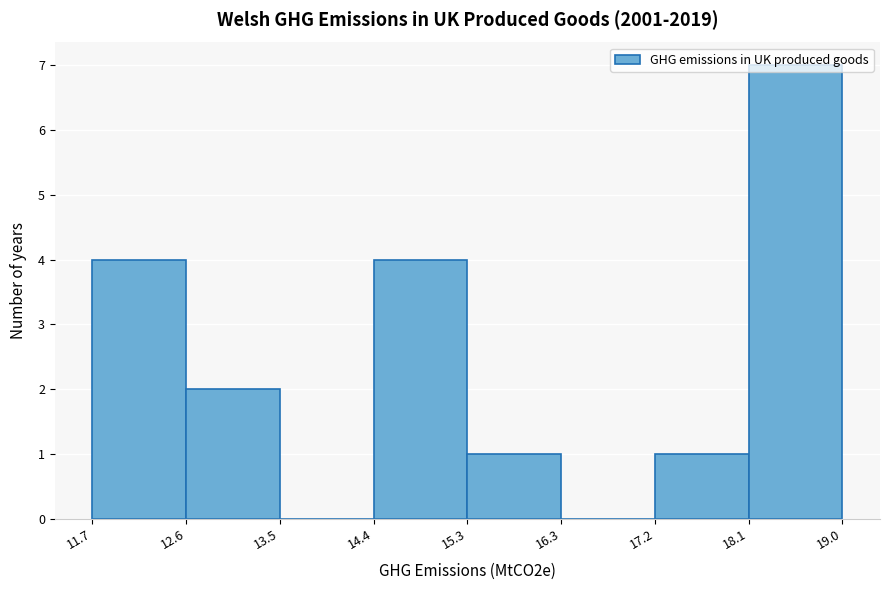

What is the height of the bar covering 17.2 to 18.1 on the x-axis? The values are not printed on the chart, so give them approximately, as read against the axis.

1